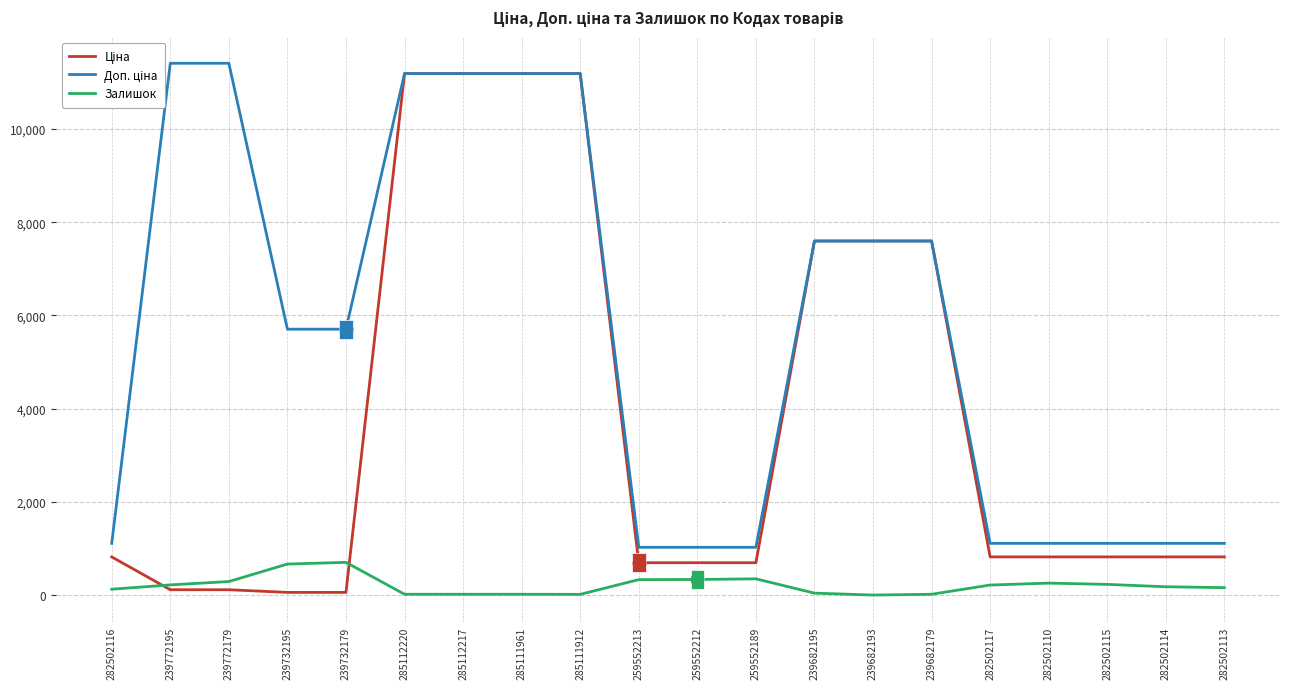

What is the label of the 9th point from the left?

285111912